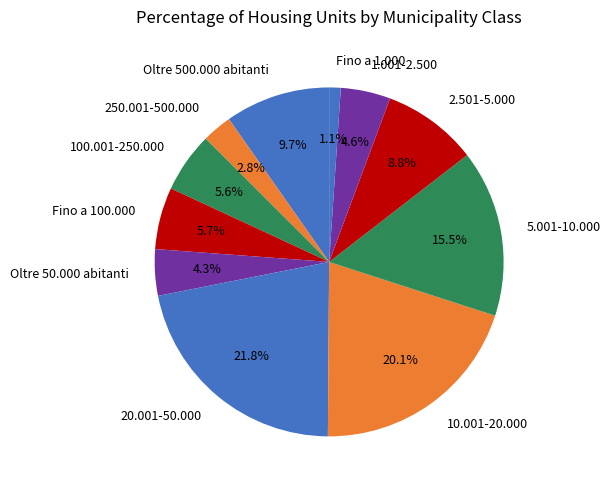

Does Oltre 50.000 abitanti account for over 50% of the chart?

No